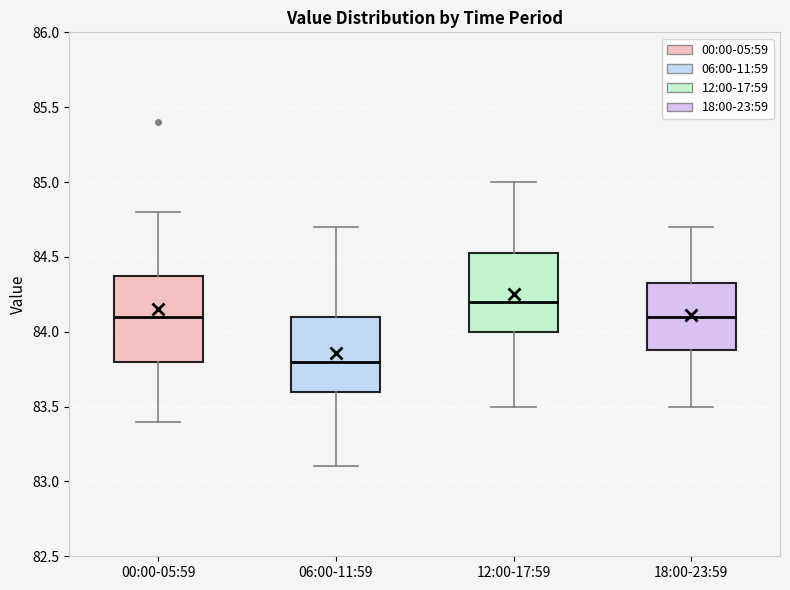

Which box's median line is the lowest?

06:00-11:59